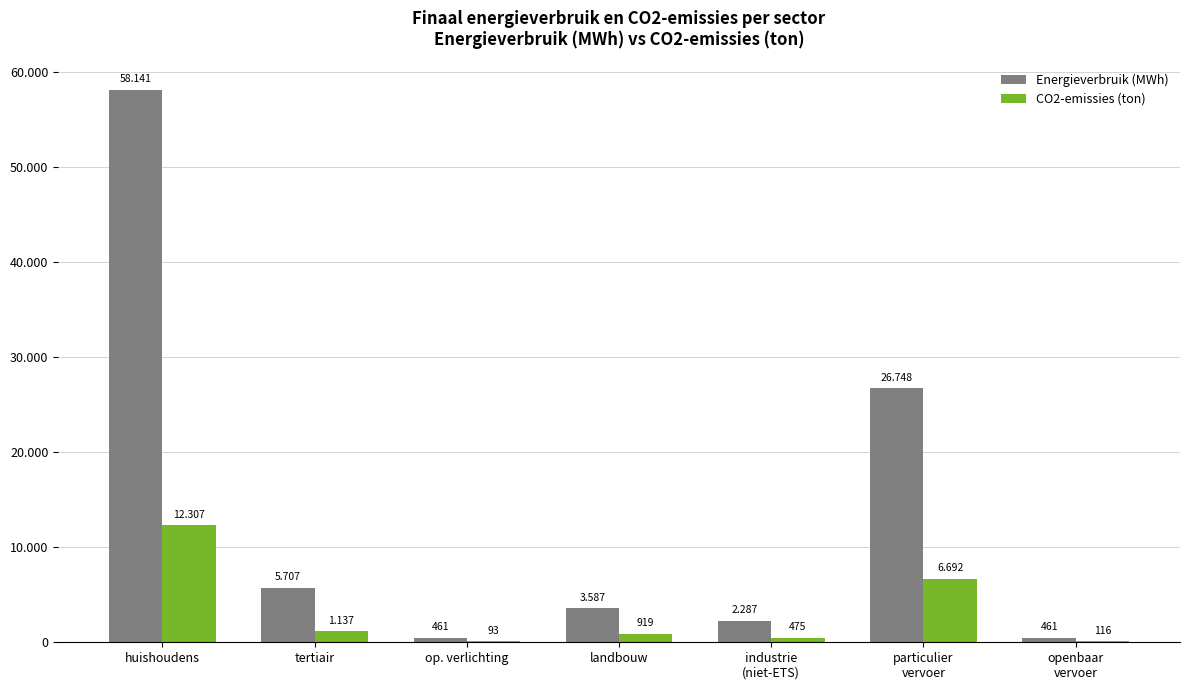

What is the total value across all series at landbouw?

4506.1